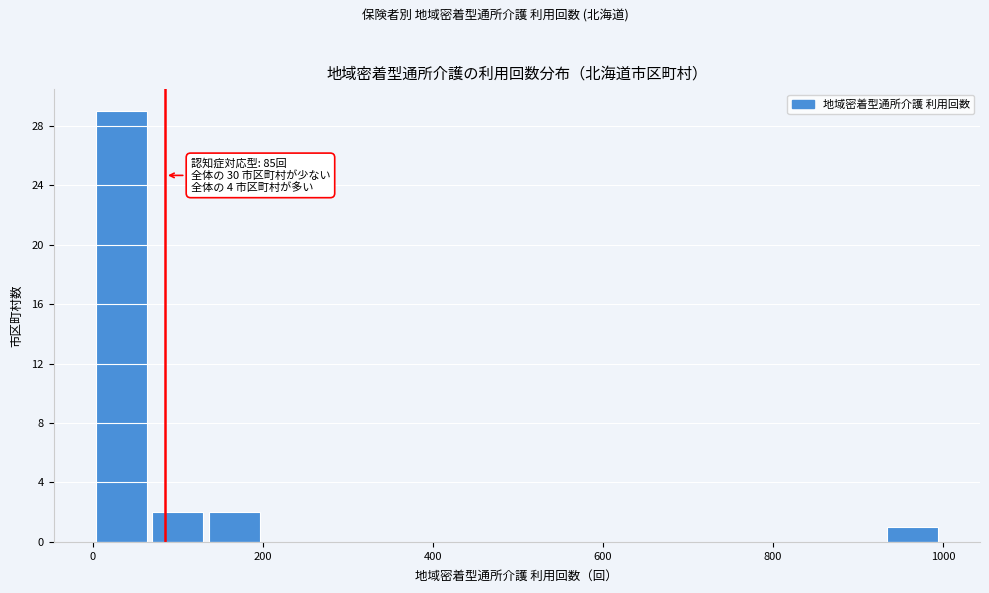

Around what value on the x-axis is the tallest bar? Give the approximate position of its centre, as read against the axis.

40